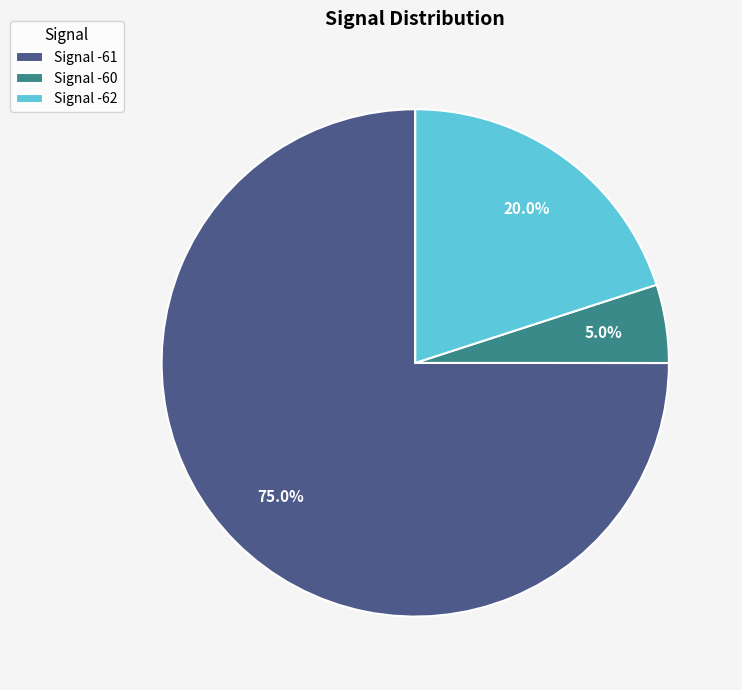

Is the sum of Signal -60 and Signal -62 greater than half?

No